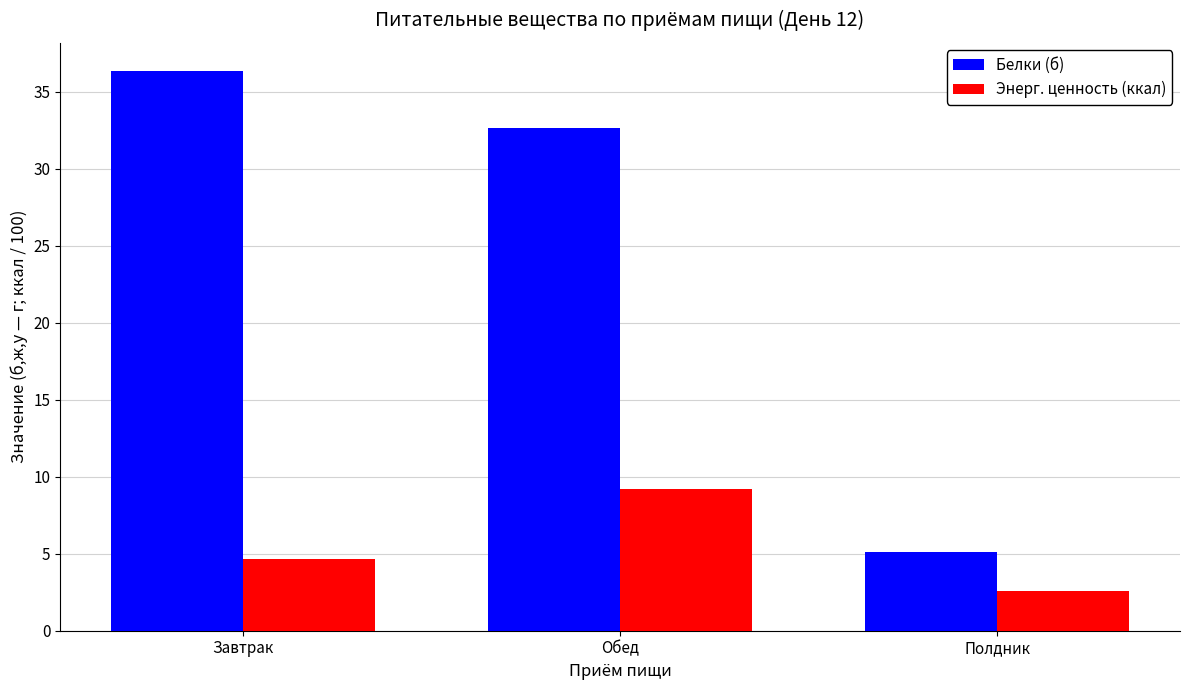

Which series has the widest spread of values?

Белки (б)